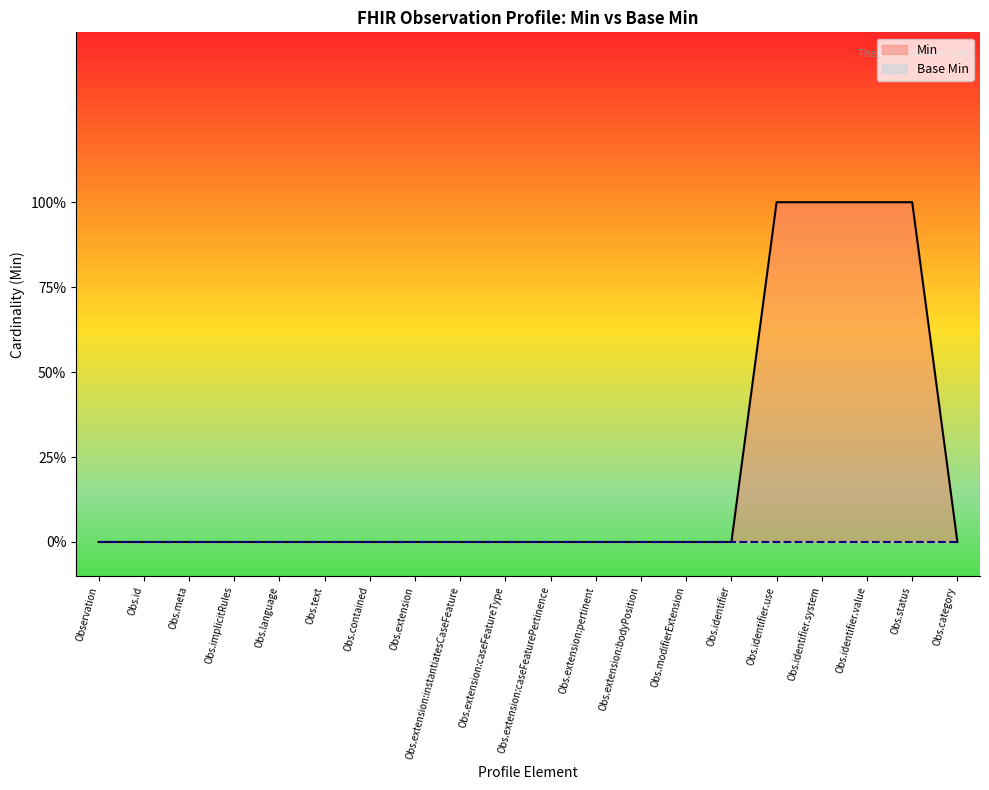

Rank the series by their average value, from highest to lowest.

Min, Base Min